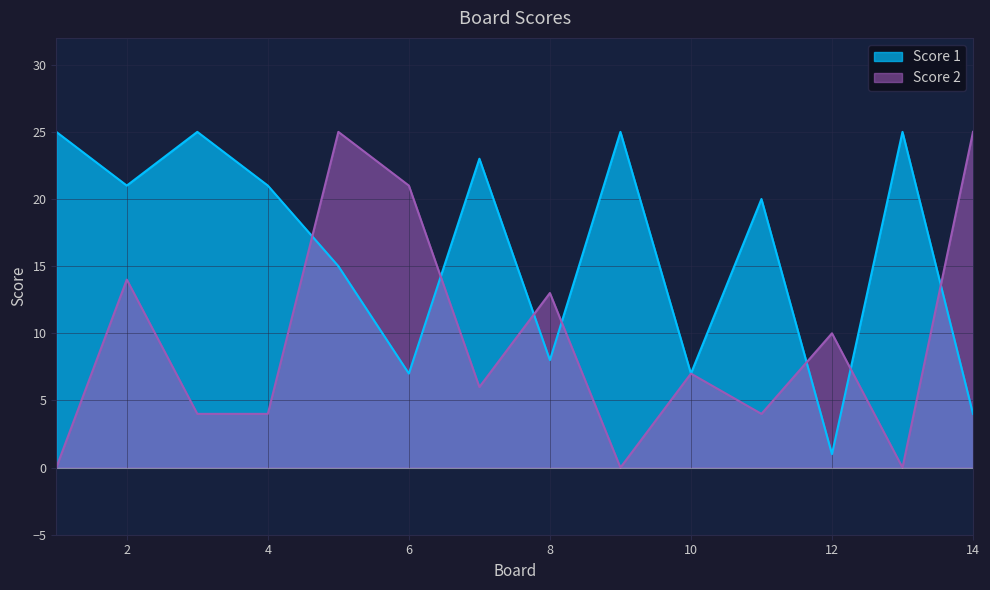

Which series has the largest total across all categories?

Score 1